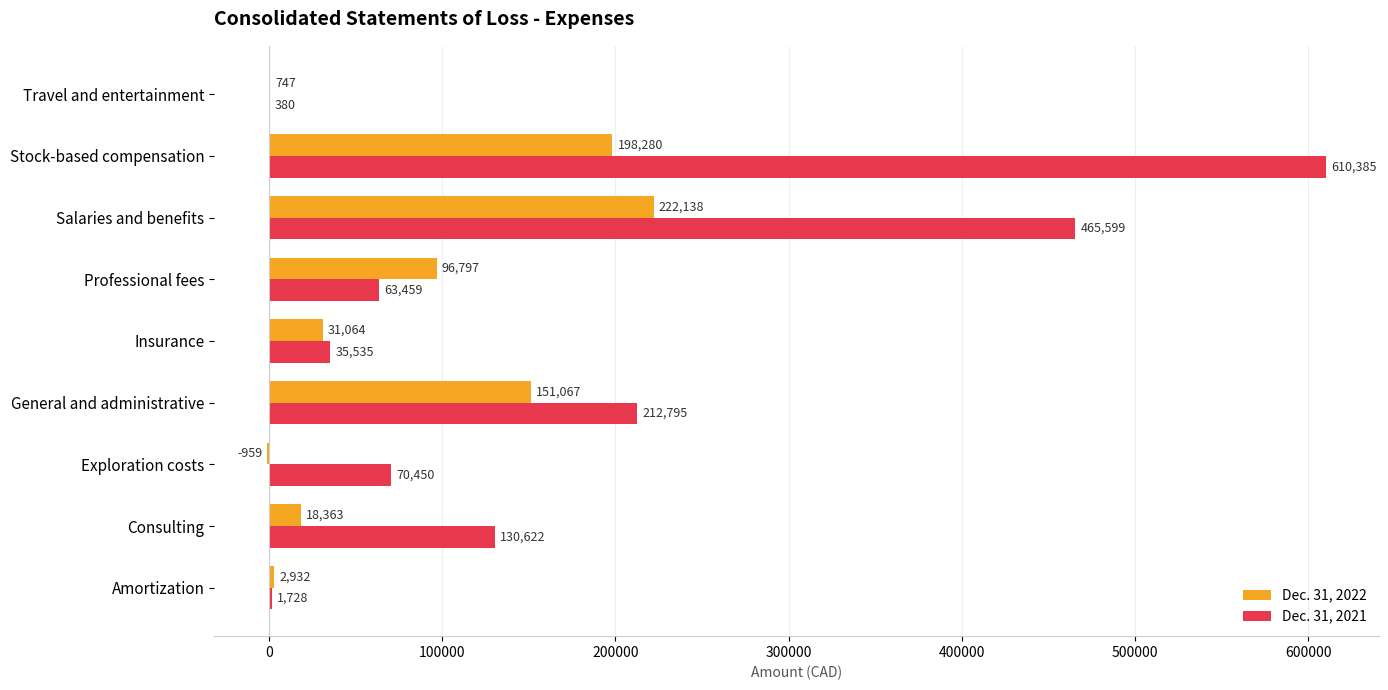

How many series are shown in this chart?

2